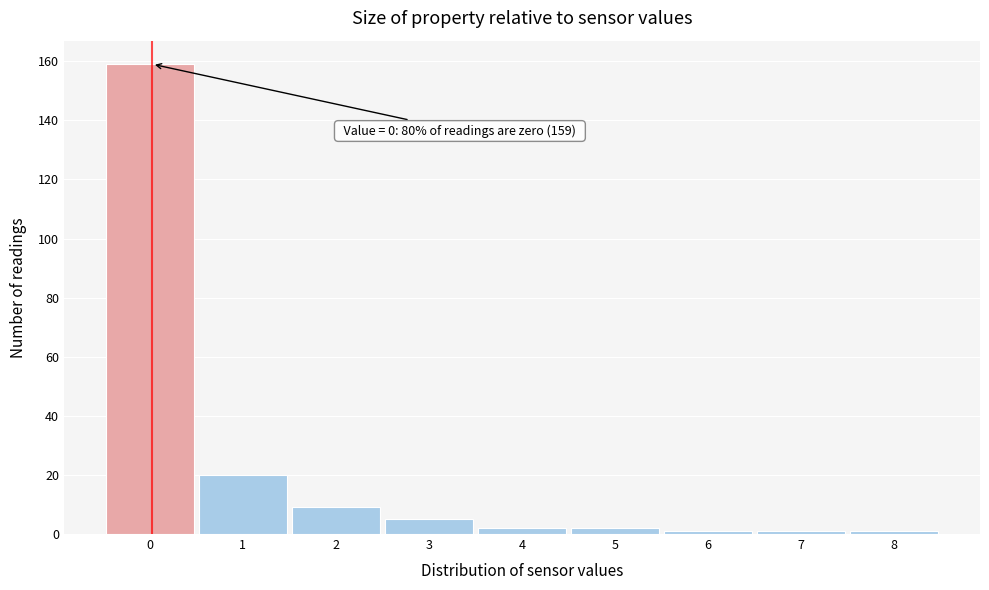

Reading left to right, what are all the values shown in this chart?

0=159	1=20	2=9	3=5	4=2	5=2	6=1	7=1	8=1